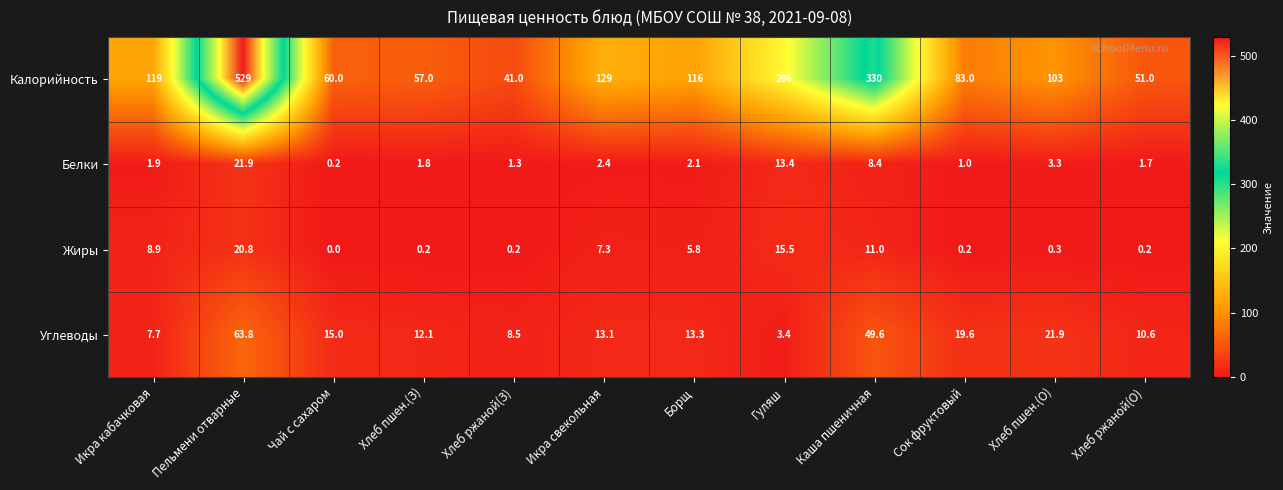

At which category is the sum across all series the highest?

Пельмени отварные